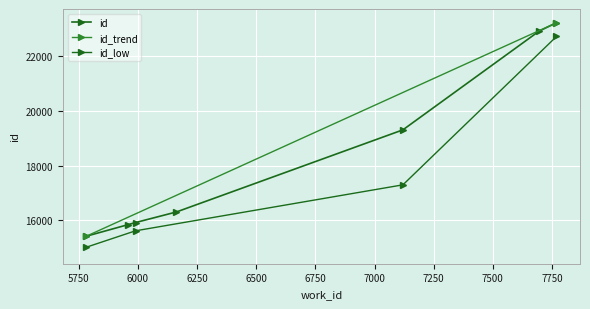

The value at 7769 is 9093. True or false?

False